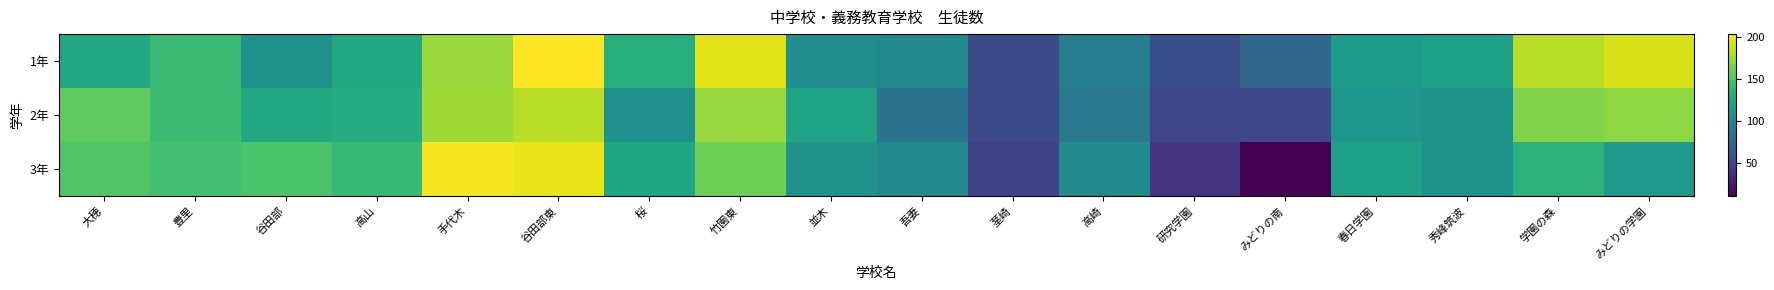

Reading left to right, list all the values displayed in this chart.

1年: 大穂=127	豊里=142	谷田部=110	高山=128	手代木=175	谷田部東=204	桜=132	竹園東=195	並木=105	吾妻=101	茎崎=55	高崎=93	研究学園=57	みどりの南=74	春日学園=117	秀峰筑波=121	学園の森=184	みどりの学園=192
2年: 大穂=157	豊里=143	谷田部=128	高山=130	手代木=176	谷田部東=184	桜=108	竹園東=174	並木=123	吾妻=84	茎崎=54	高崎=88	研究学園=52	みどりの南=51	春日学園=112	秀峰筑波=109	学園の森=167	みどりの学園=171
3年: 大穂=151	豊里=146	谷田部=149	高山=140	手代木=202	谷田部東=198	桜=124	竹園東=161	並木=110	吾妻=101	茎崎=49	高崎=103	研究学園=39	みどりの南=10	春日学園=121	秀峰筑波=109	学園の森=135	みどりの学園=115